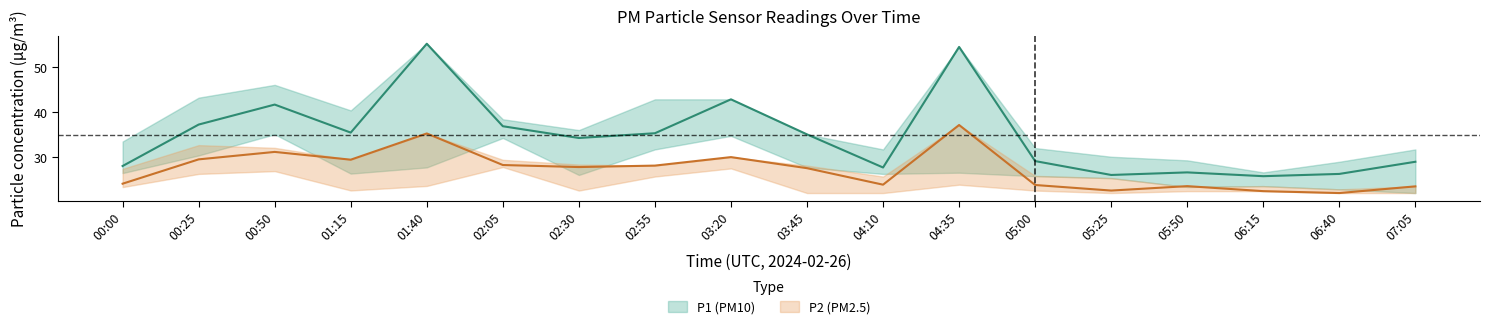

What is the label of the 4th point from the right?

05:50